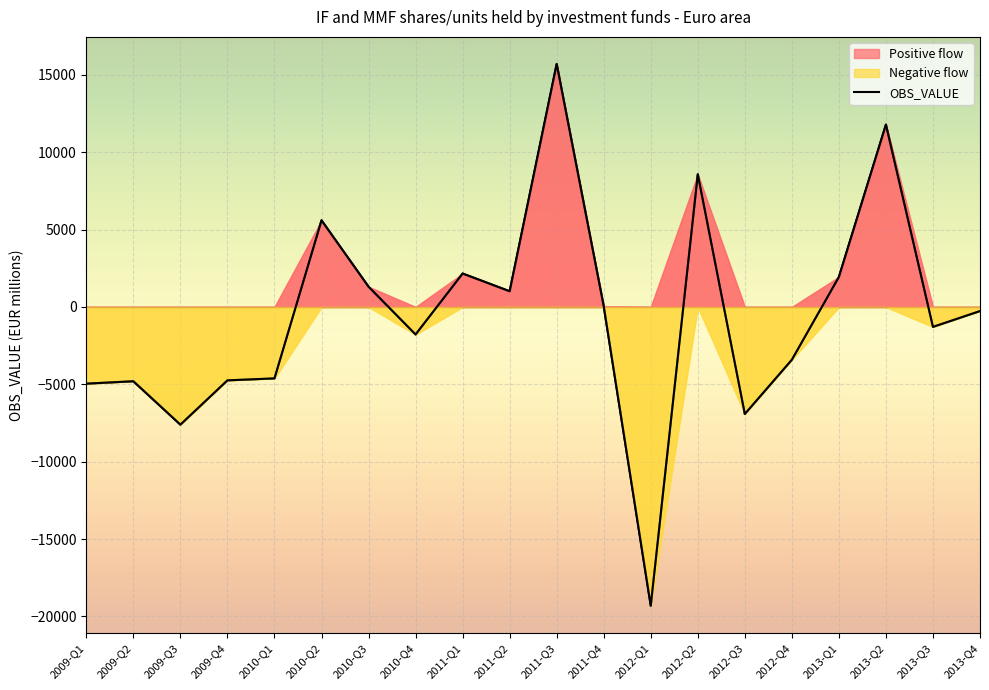

Approximately how many times larger is the value at 2013-Q1 compared to 2011-Q1?

0.9